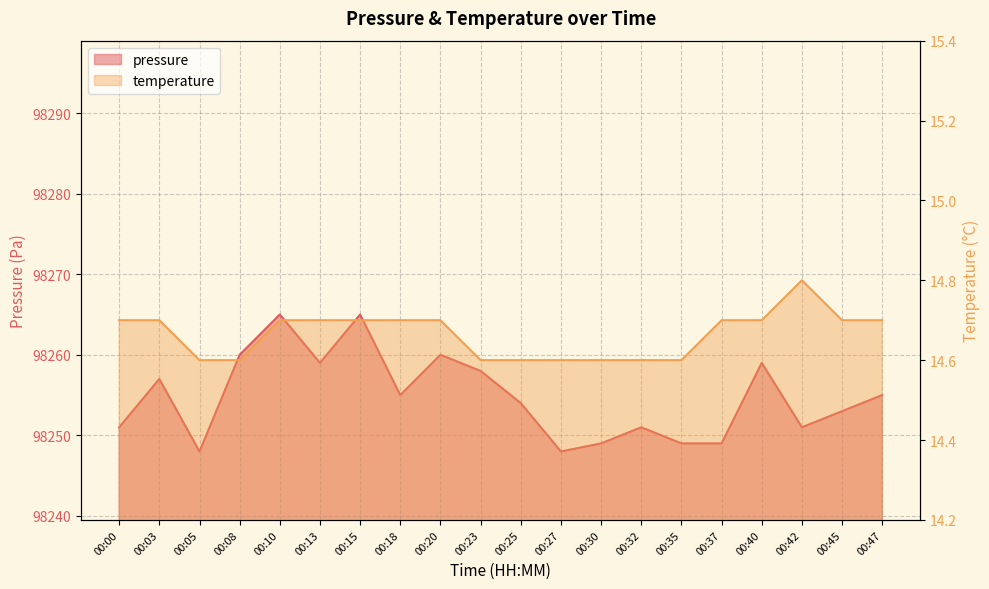

At 00:15, list the series in order from smallest to largest.

temperature, pressure